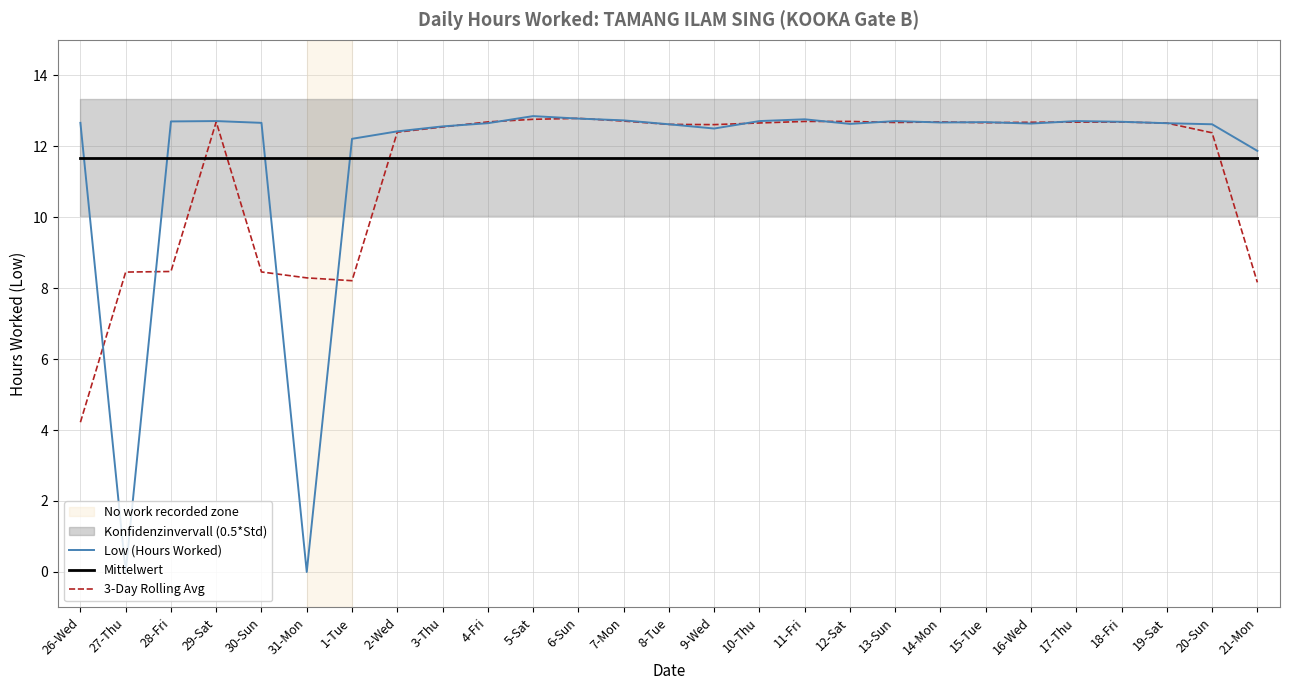

Where do Low (Hours Worked) and Mittelwert first cross each other?

26-Wed and 27-Thu